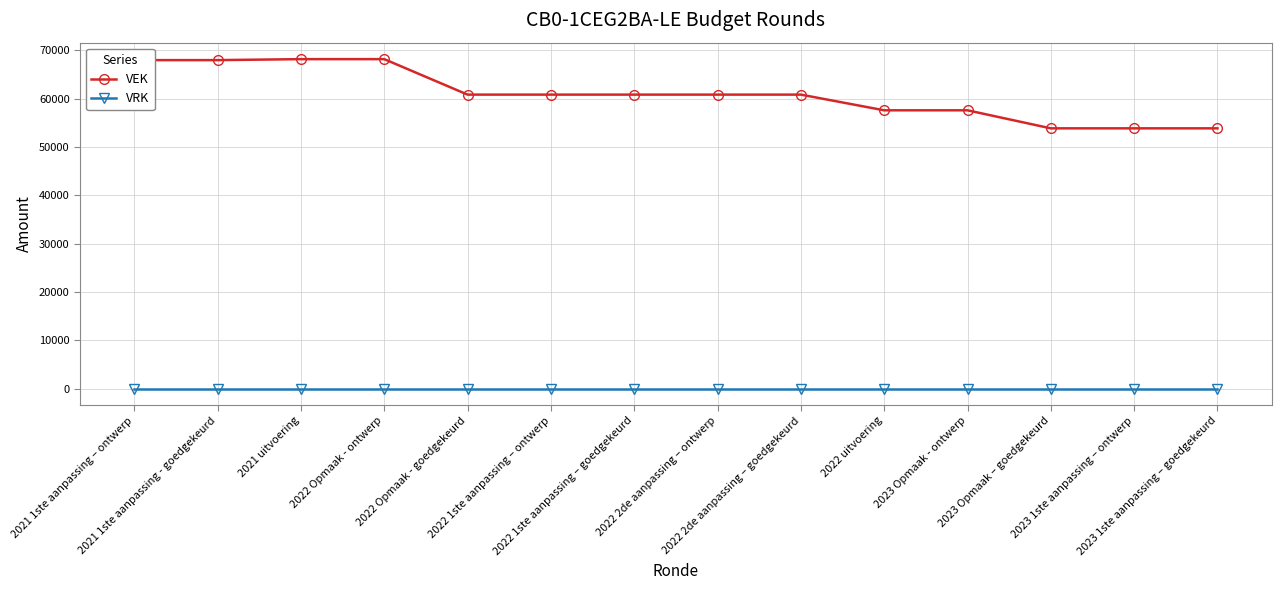

Where does the VEK series first go above 60860?

2021 1ste aanpassing – ontwerp